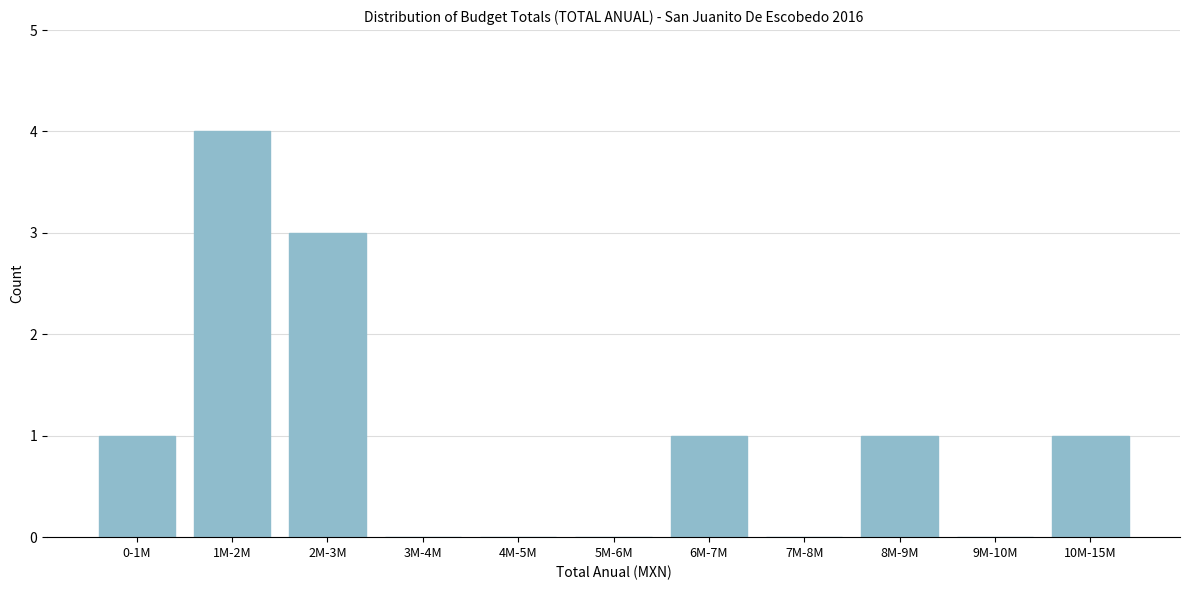

Reading right to left, list all the values displayed in this chart.

10M-15M=1	9M-10M=0	8M-9M=1	7M-8M=0	6M-7M=1	5M-6M=0	4M-5M=0	3M-4M=0	2M-3M=3	1M-2M=4	0-1M=1